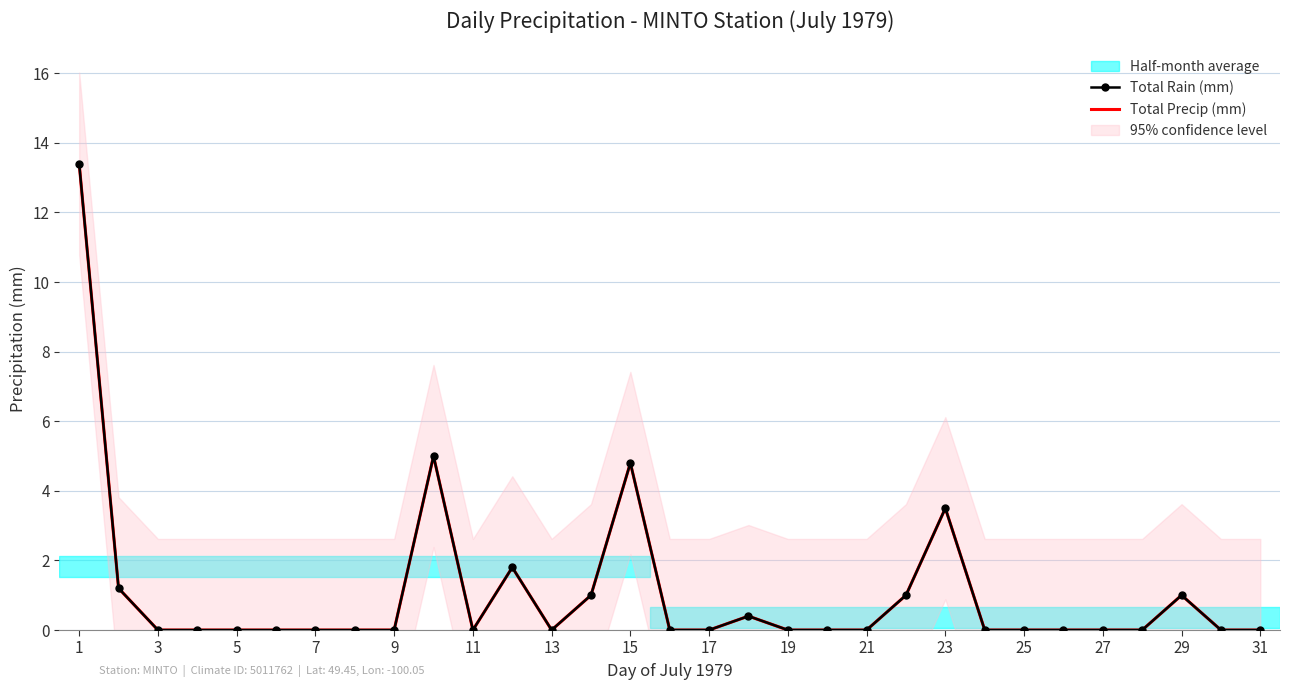

The value of Total Rain (mm) at 23 is 0.4. True or false?

False